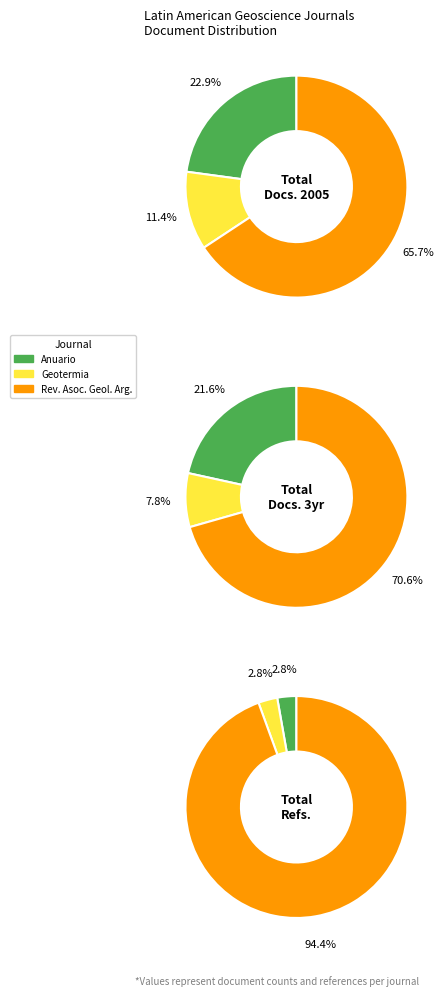

To the nearest percent, what is the combined percentage of Revista de la Asociacion Geologica Argentina and Anuario do Instituto de Geociencias?

92%